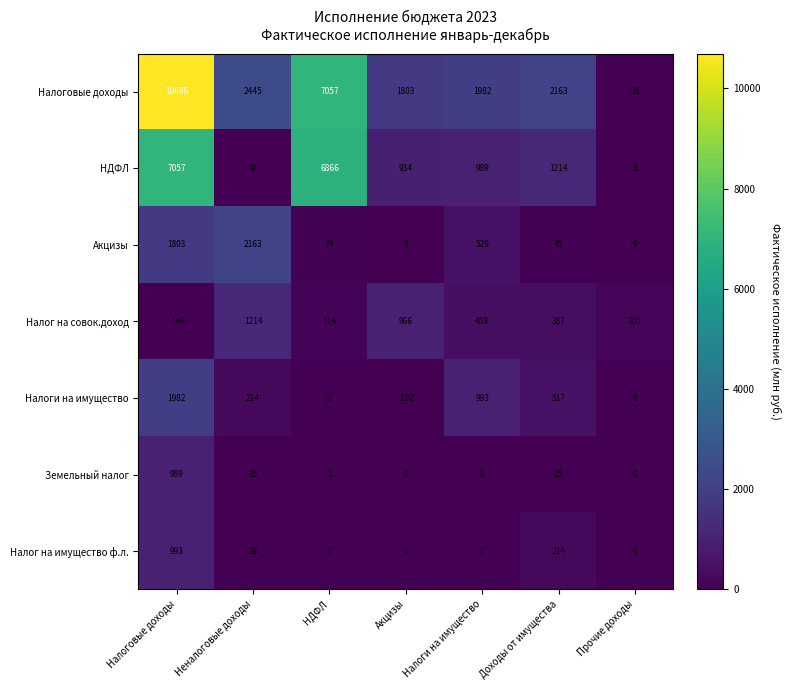

How many series are shown in this chart?

7